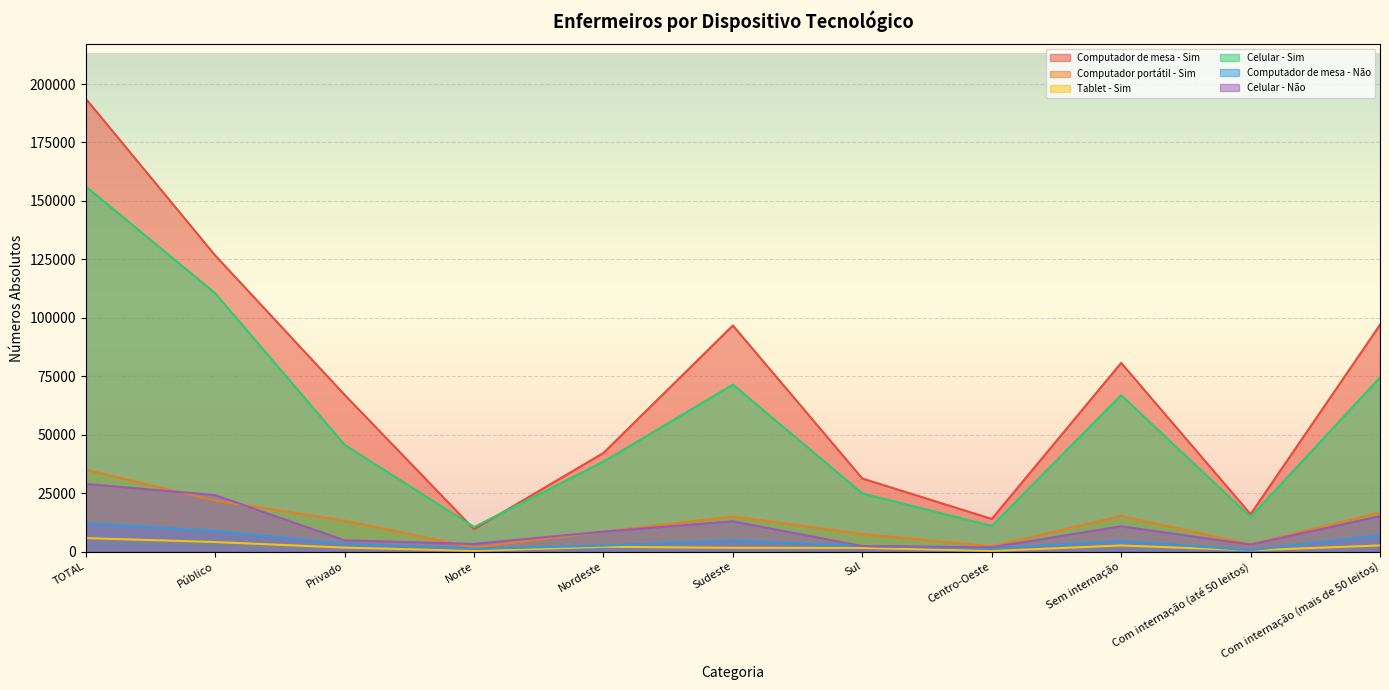

What is the highest value of the Celular - Sim series?

156186